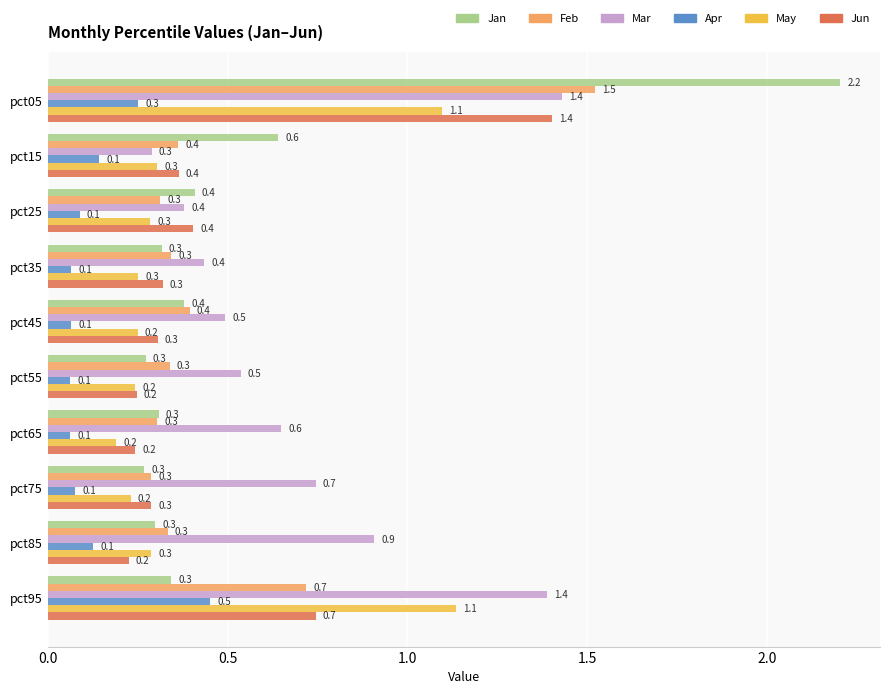

Which series has the largest total across all categories?

Mar